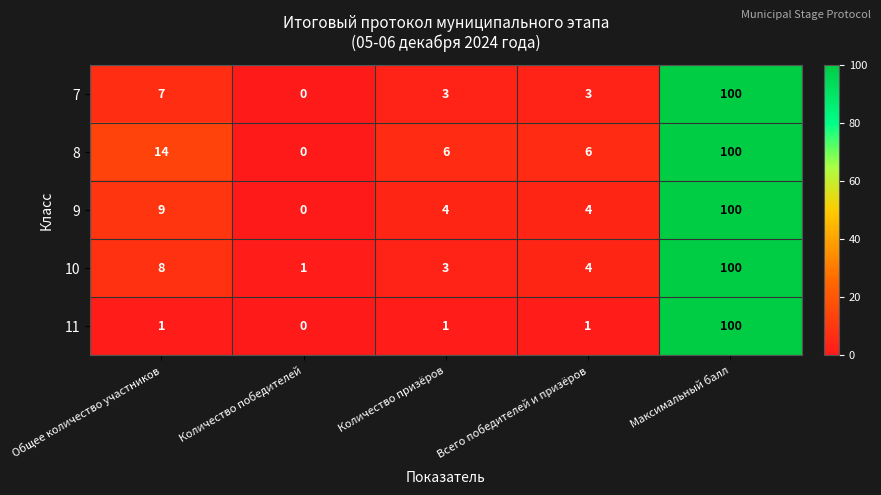

What is the average value of the 7 series?

23